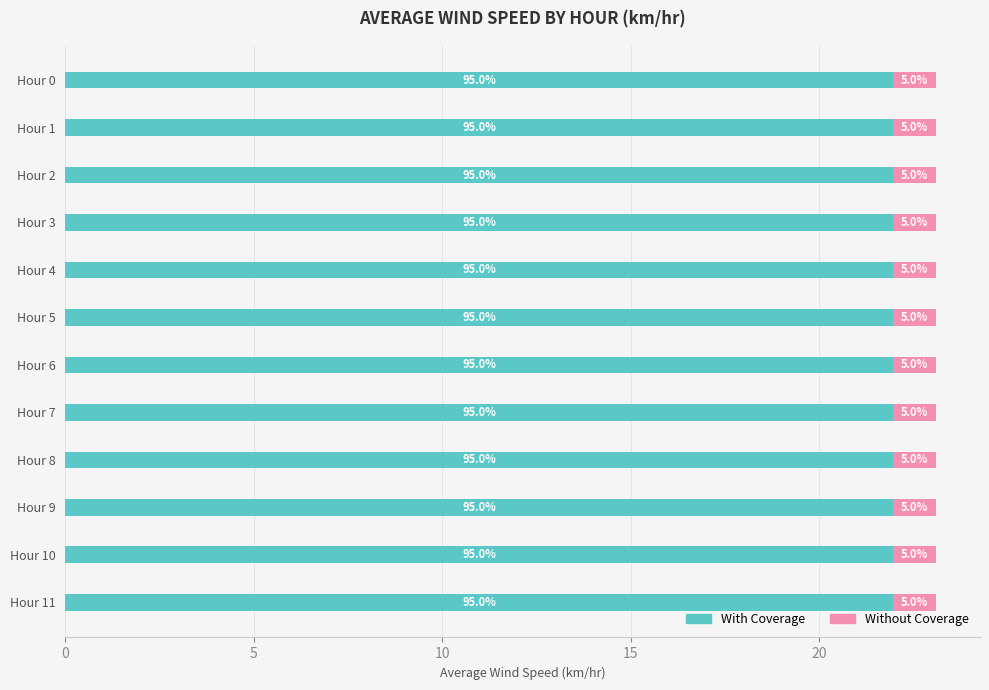

Which series has the largest total across all categories?

With Coverage